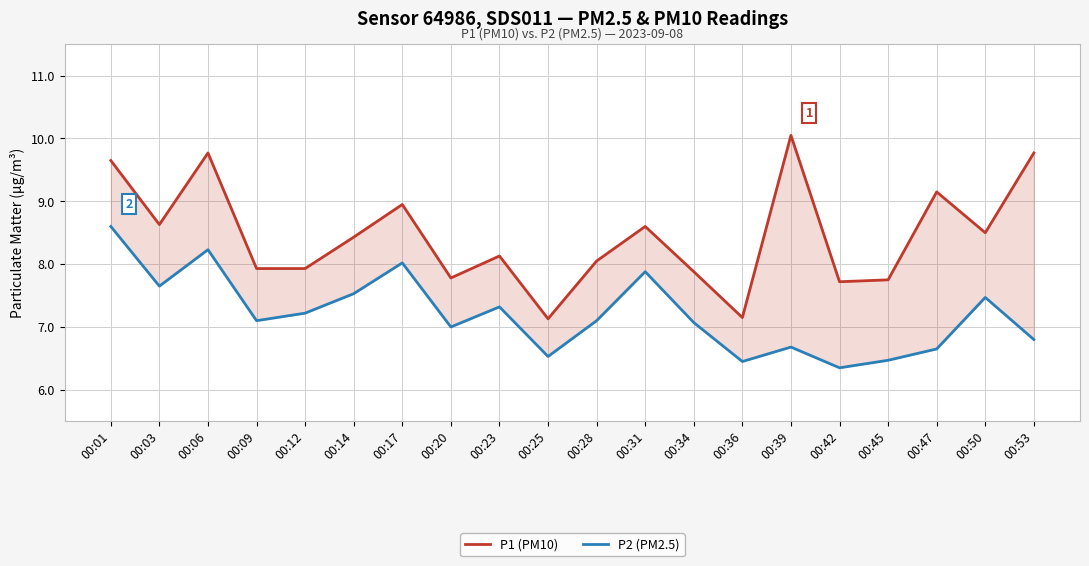

At which category does P2 (PM2.5) reach its first local peak?

00:06